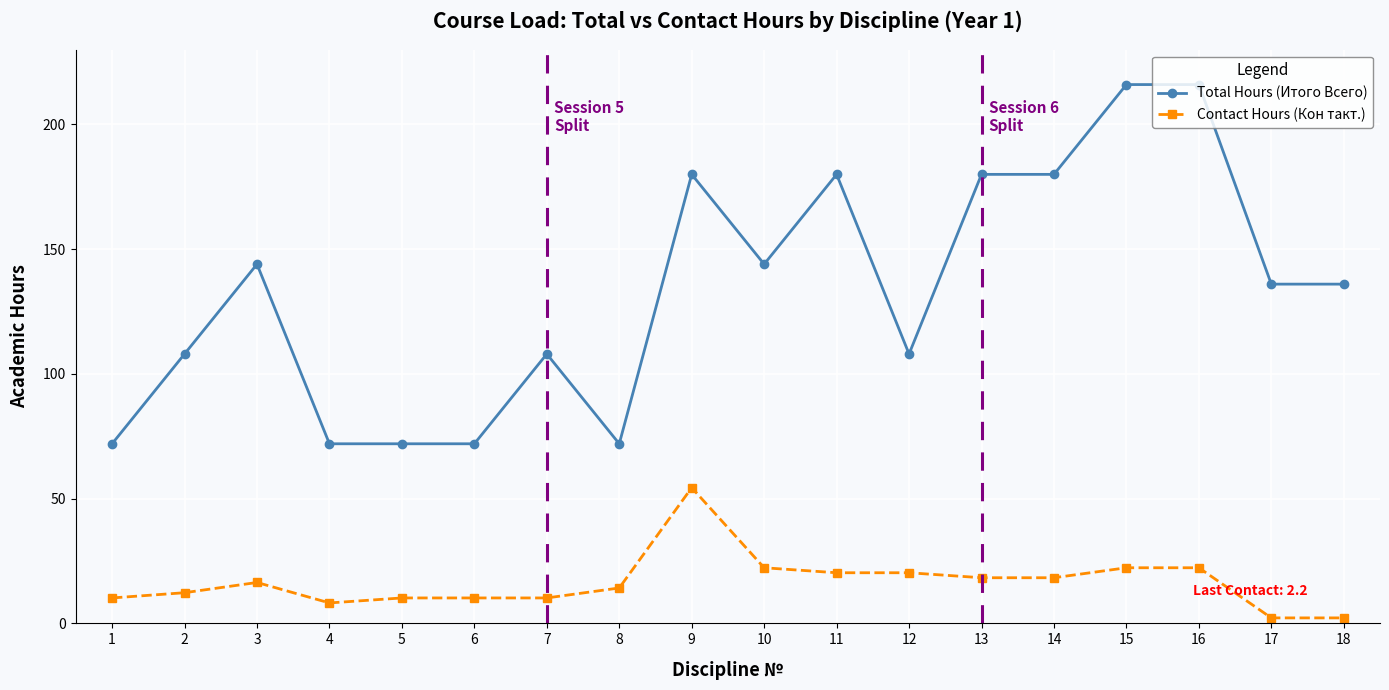

Does the chart have visible grid lines?

Yes